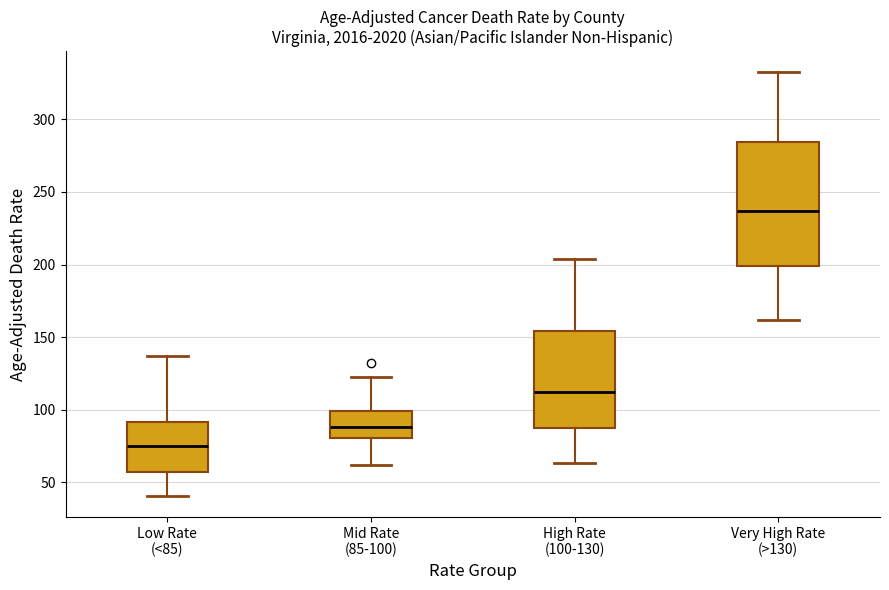

Reading left to right, read every box against the y-axis: the position of its median line, the range the box covers, and the ends of its whiskers. The values are not printed on the chart, so give them approximately, as read against the axis.

Low Rate (<85): median 75, box 55 to 90, whiskers 40 to 135
Mid Rate (85-100): median 90, box 80 to 100, whiskers 60 to 125
High Rate (100-130): median 110, box 85 to 155, whiskers 65 to 205
Very High Rate (>130): median 235, box 200 to 285, whiskers 160 to 330